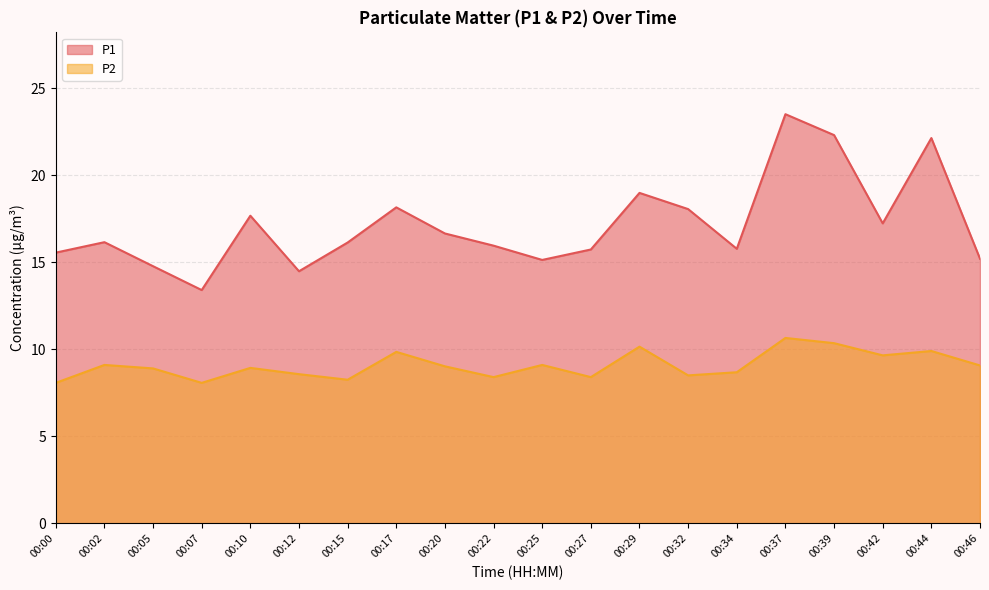

True or false: P2 and P1 intersect in this chart.

False